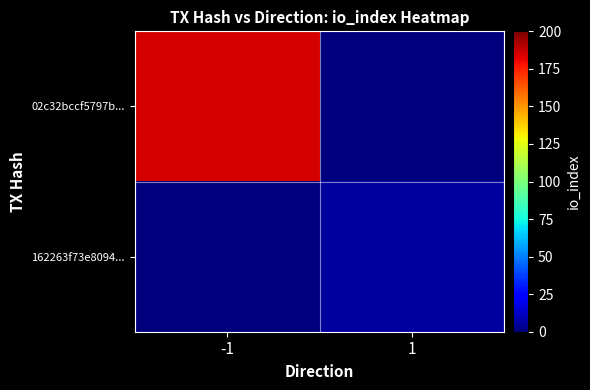

At how many categories does at least one series exceed 179?

1